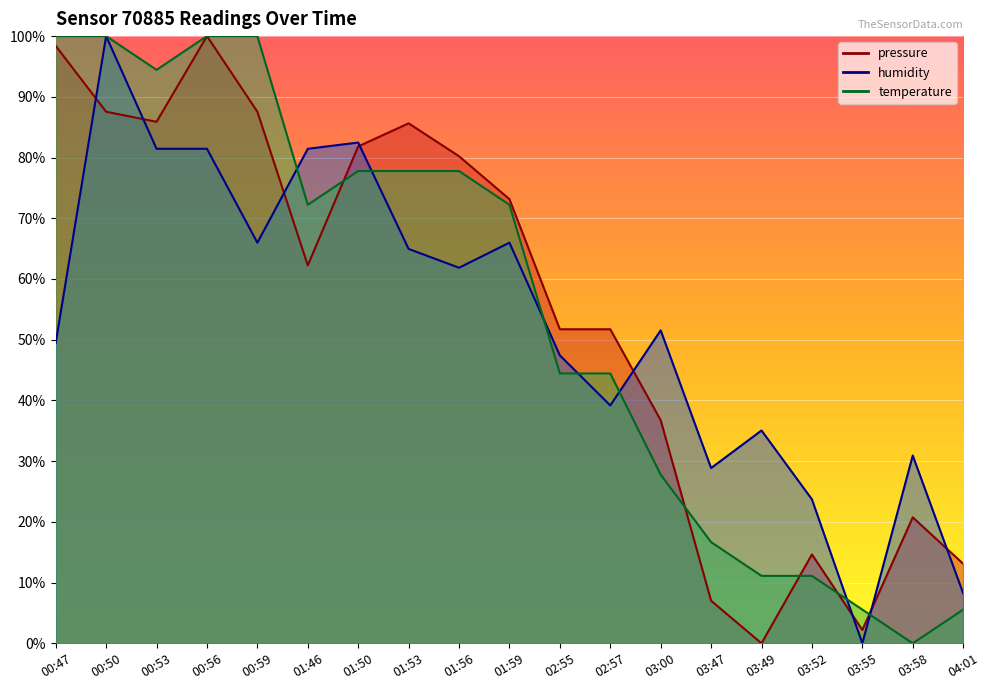

True or false: humidity has a value of 81.4 at 01:46.

True